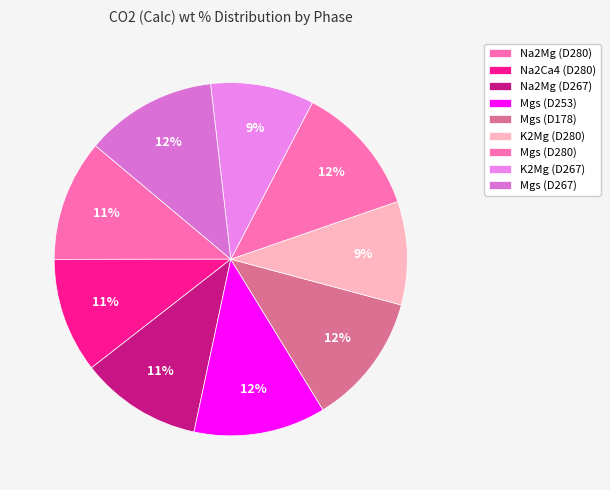

True or false: Na2Mg (D280) accounts for 11% of the total.

True